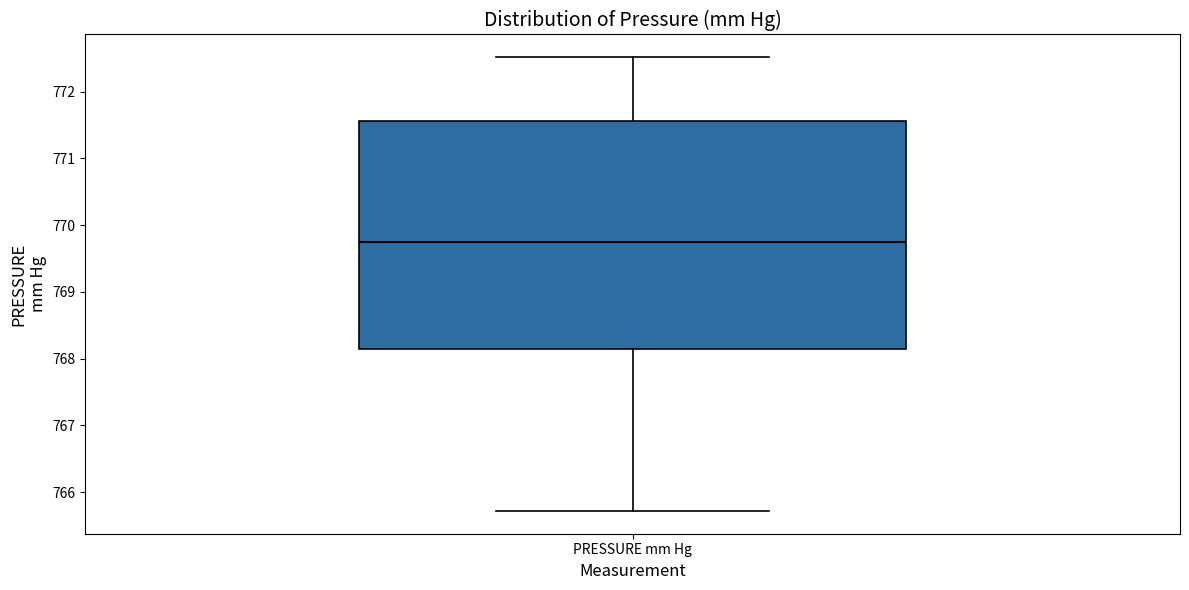

Read this box plot against the y-axis: the position of the median line, the range covered by the box, and the ends of both whiskers. The values are not printed on the chart, so give them approximately, as read against the axis.

median 769.8, box 768.1 to 771.6, whiskers 765.7 to 772.5